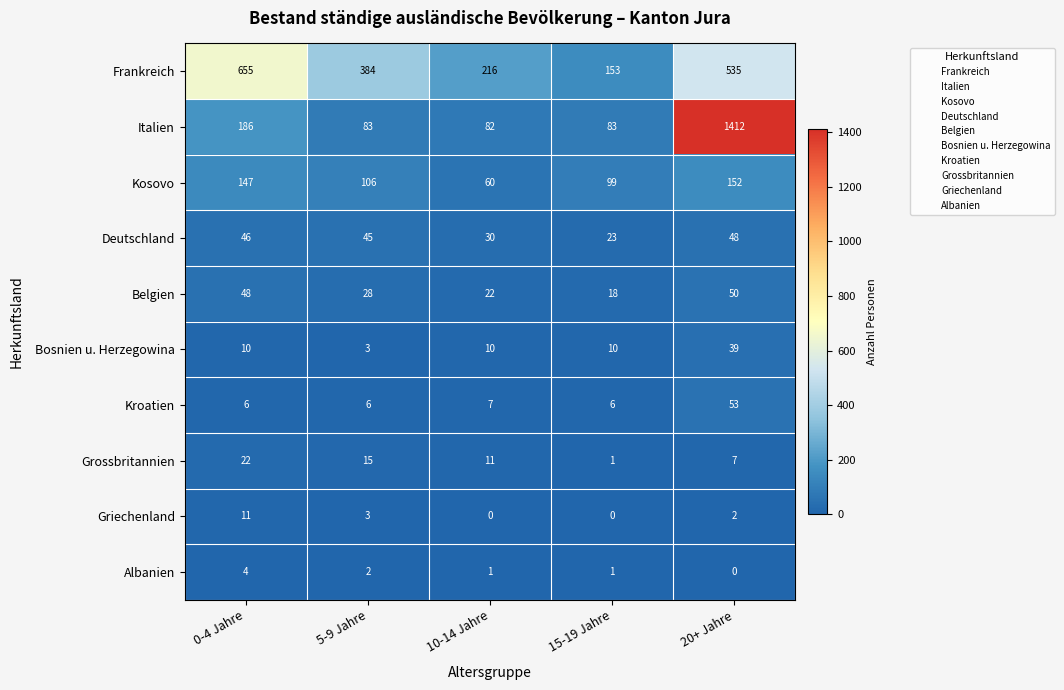

What is the difference between the maximum and minimum values in the Deutschland series?

25